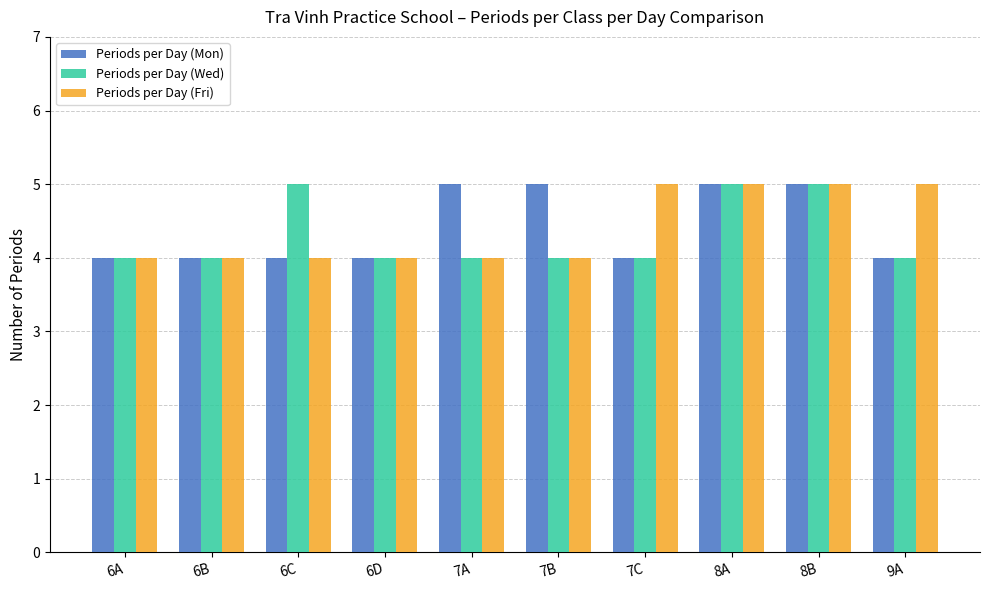

What is the highest value of the Periods per Day (Fri) series?

5